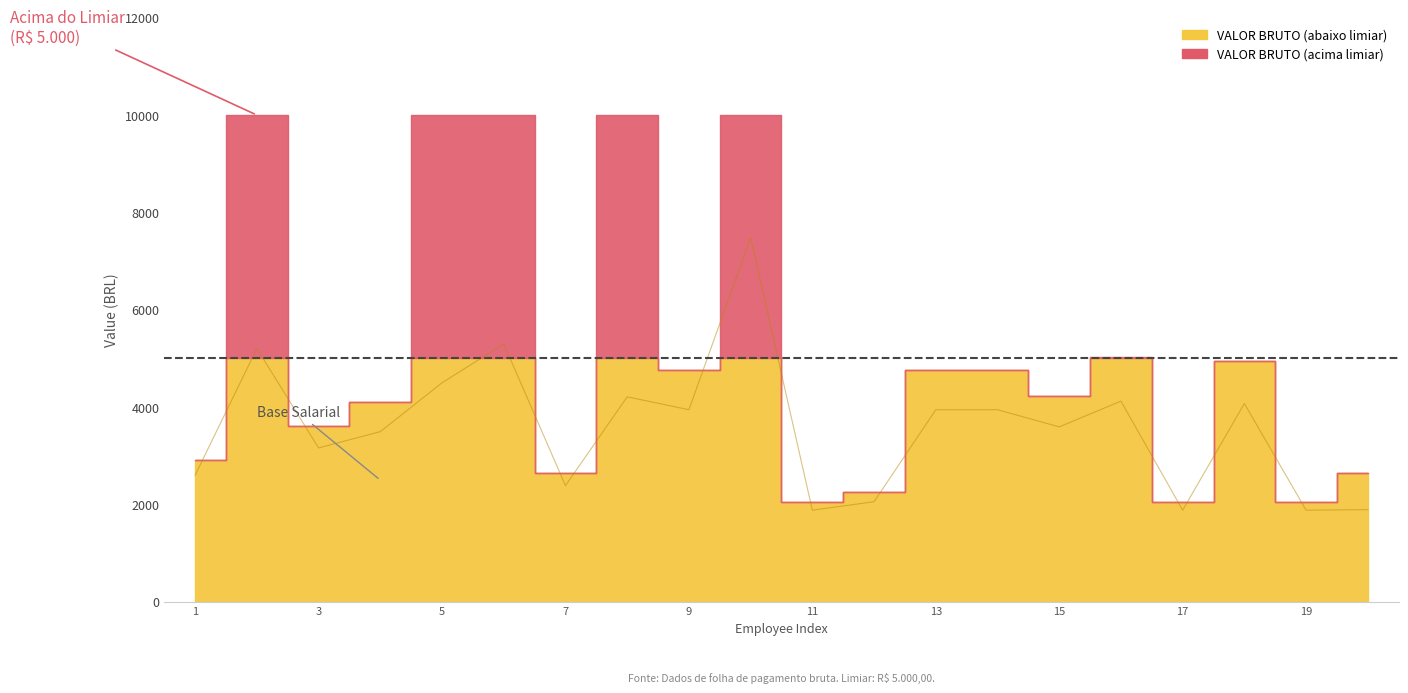

How many points are lower than both their immediate neighbors (excluding endpoints)?

7